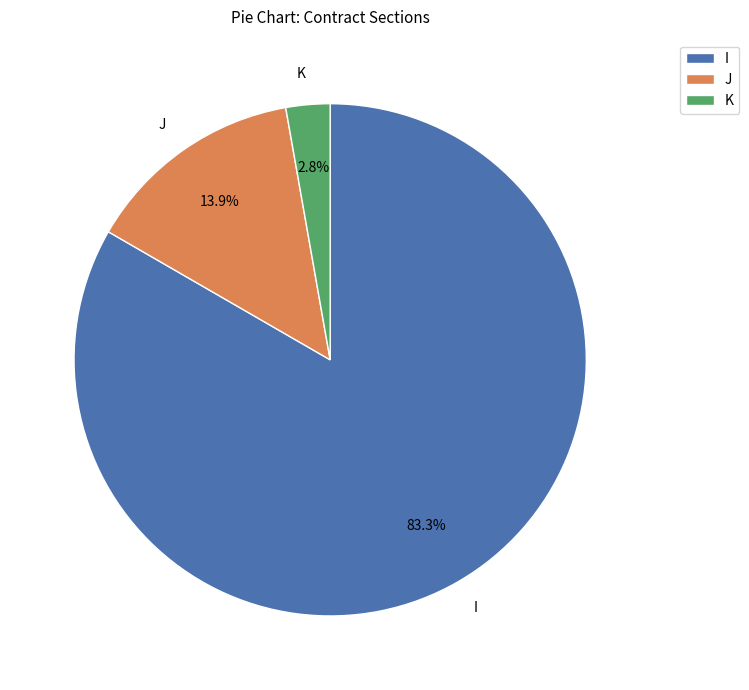

To the nearest percent, what portion does I represent?

83%